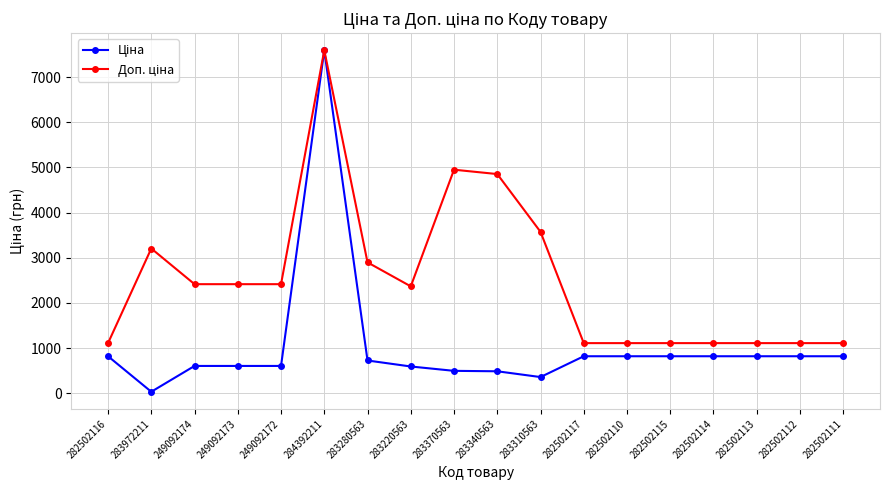

What is the maximum value shown in the chart?

7596.5